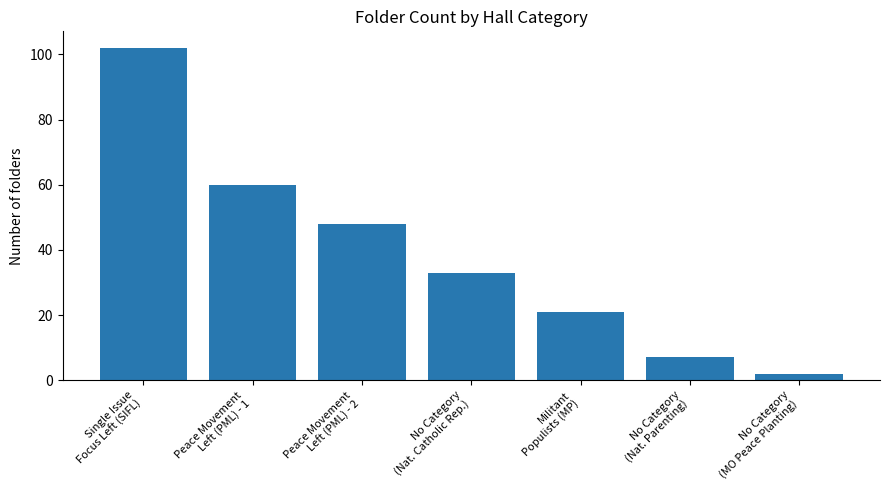

Is it true that the value at Peace Movement
Left (PML) - 2 is 48?

True